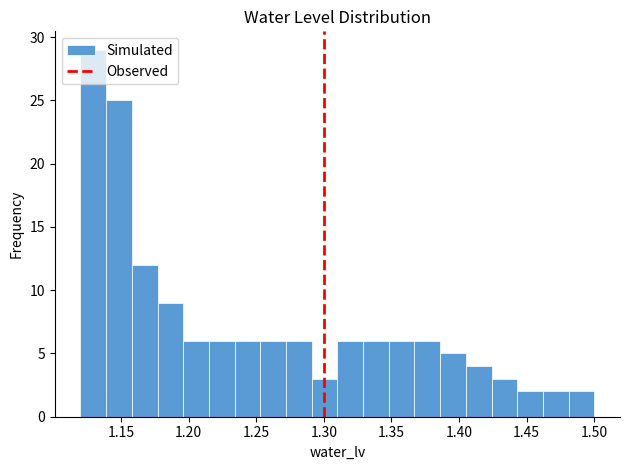

Around what value on the x-axis is the tallest bar? Give the approximate position of its centre, as read against the axis.

1.130